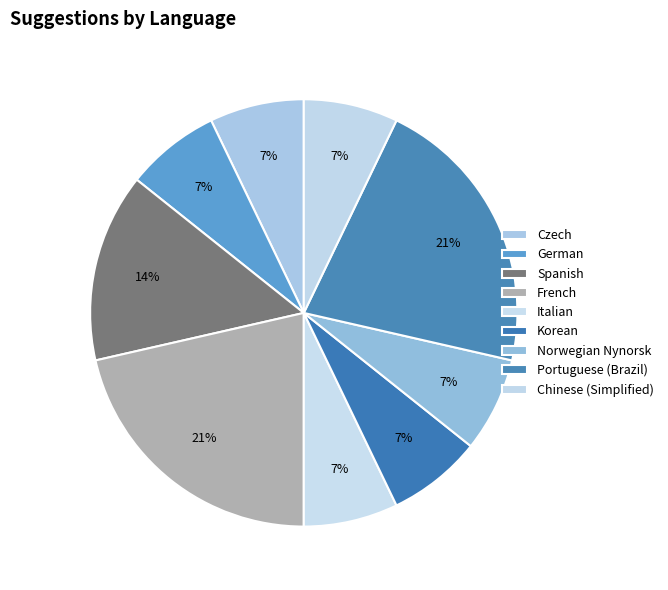

Count the number of slices in the pie.

9